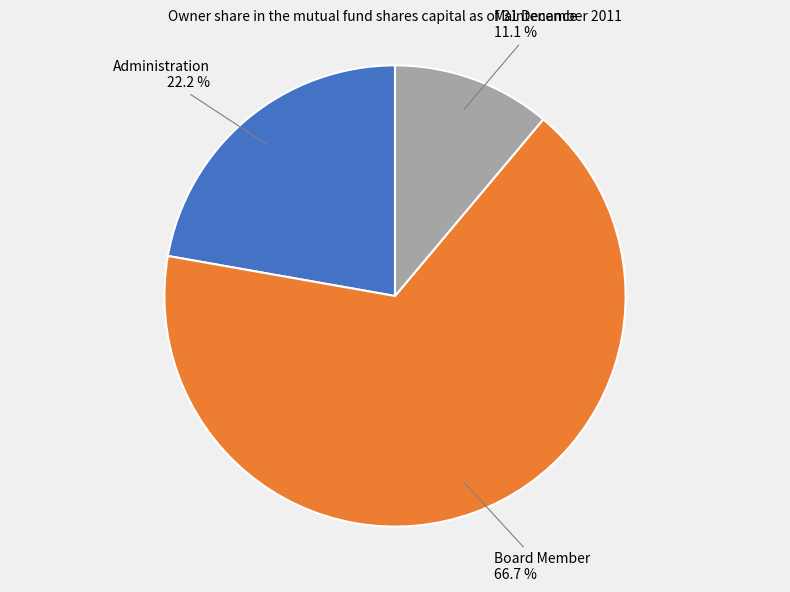

Which slice is the largest?

Board Member